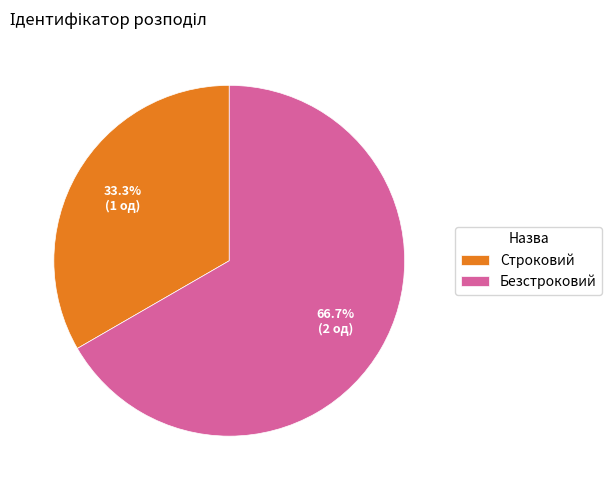

How many segments does this pie chart have?

2